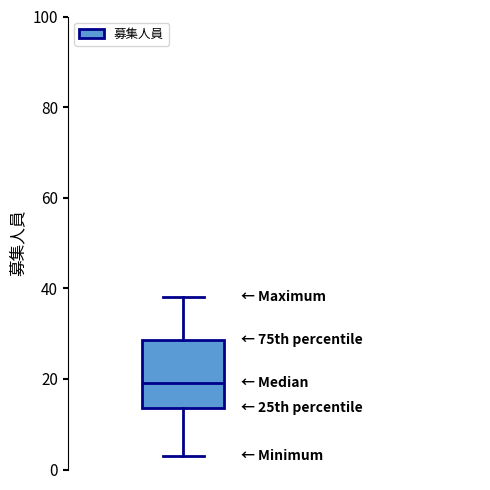

Read this box plot against the y-axis: the position of the median line, the range covered by the box, and the ends of both whiskers. The values are not printed on the chart, so give them approximately, as read against the axis.

median 20, box 14 to 28, whiskers 4 to 38